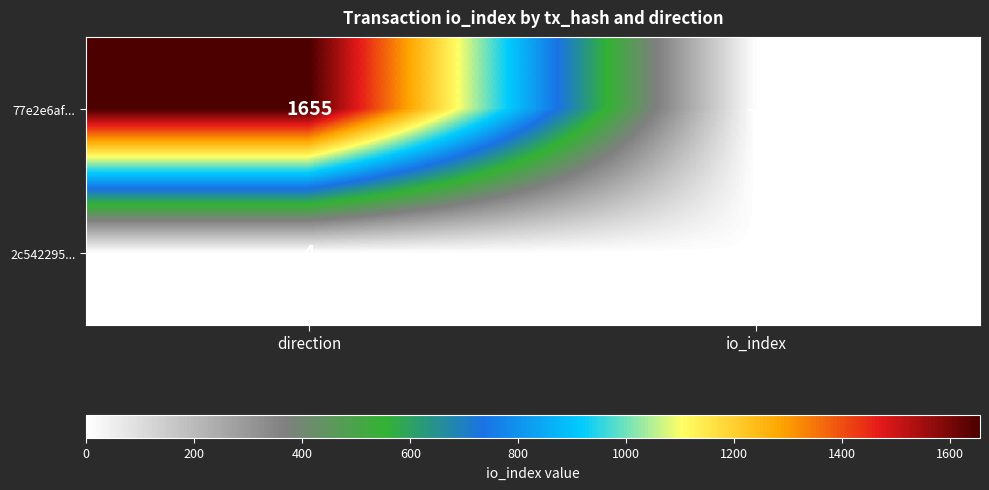

At which label is 2c542295... closest to 2?

io_index